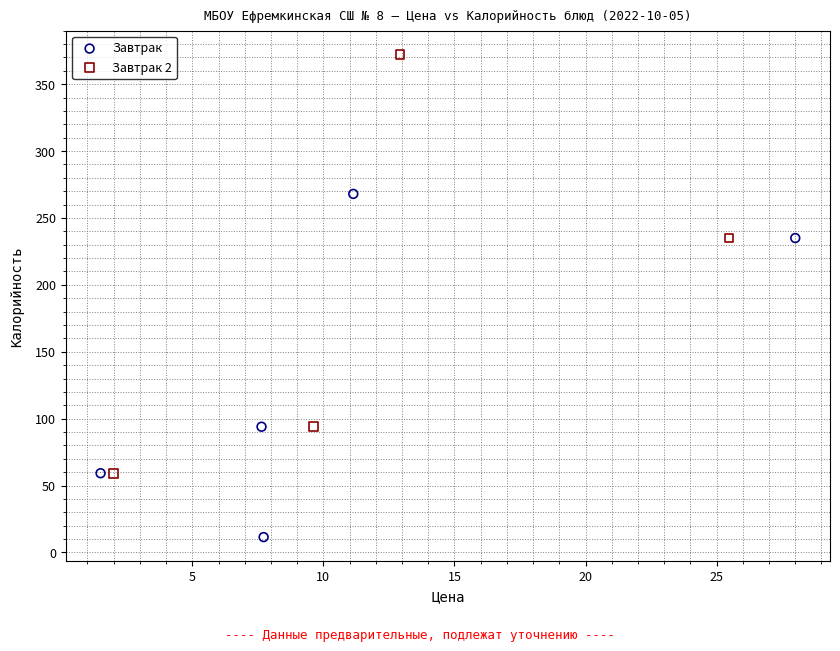

Which series reaches the maximum Y coordinate?

Завтрак 2